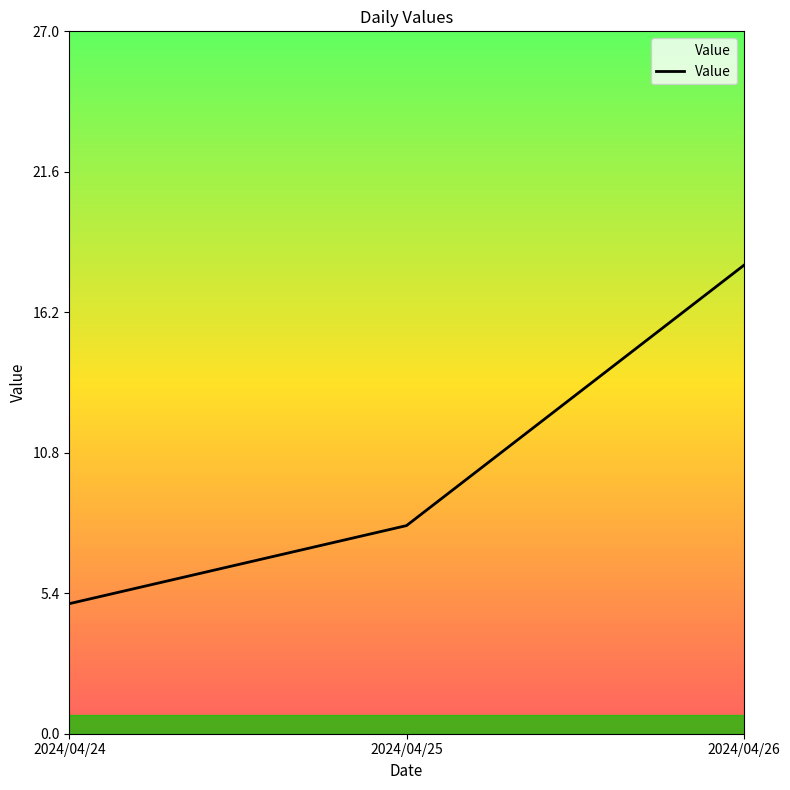

Reading right to left, transcribe all the data shown in this chart.

18	8	5